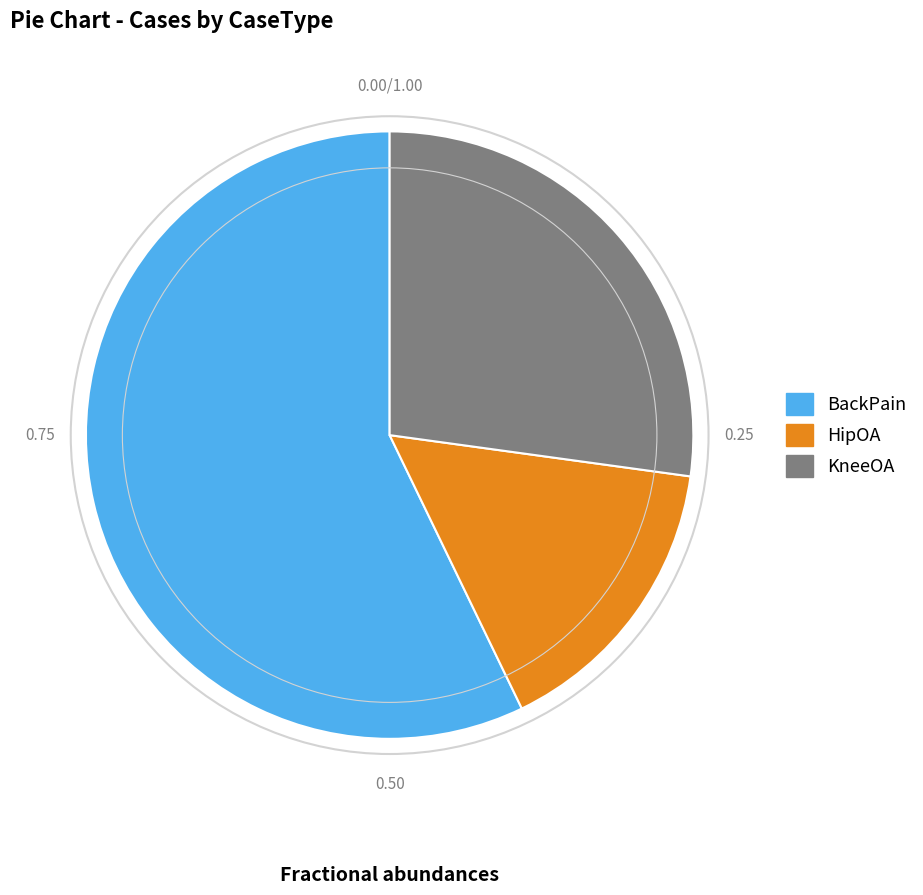

Which category accounts for the majority?

BackPain